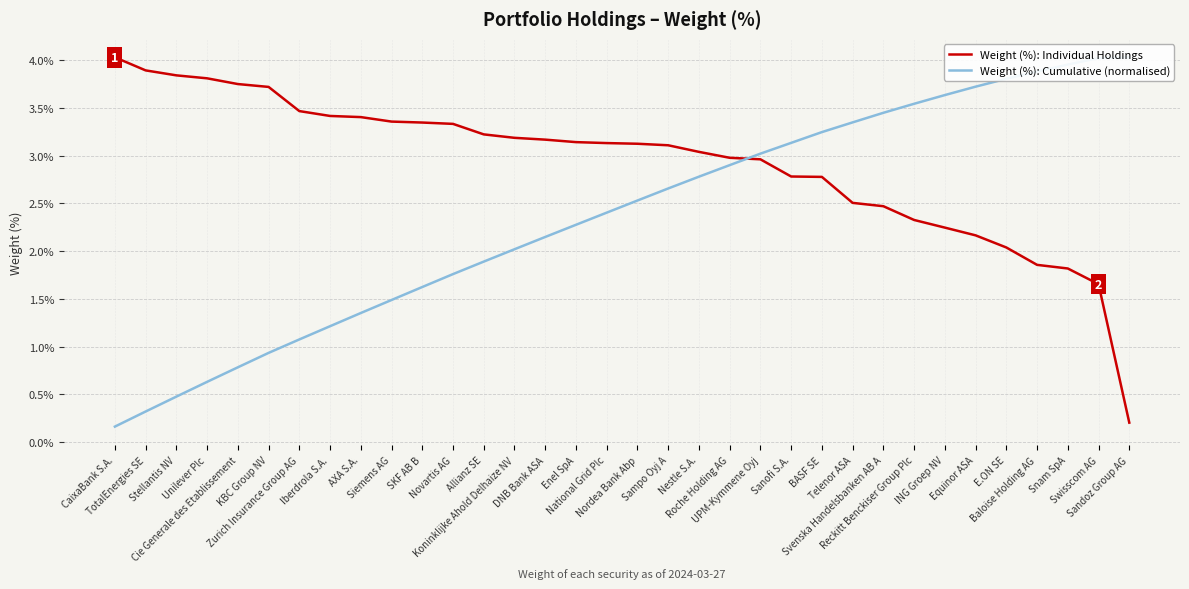

Is it true that Weight (%): Cumulative (normalised) equals 4.3 at Nordea Bank Abp?

False